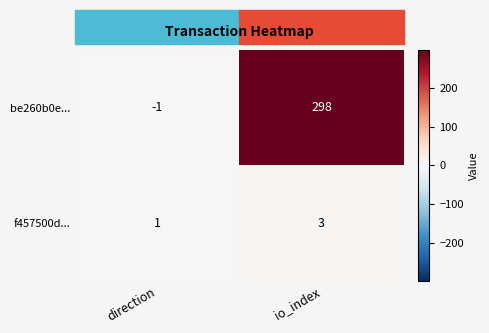

What is the sum of the be260b0e... values at direction and io_index?

297